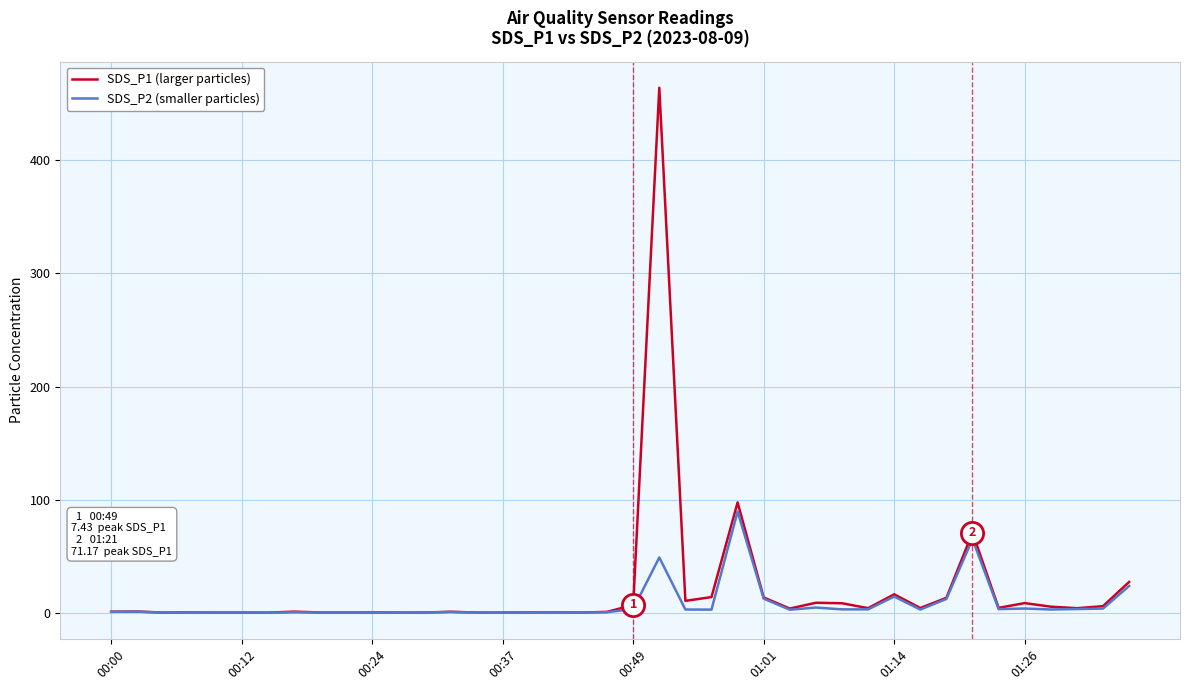

Which series has the largest range (max minus min)?

SDS_P1 (larger particles)